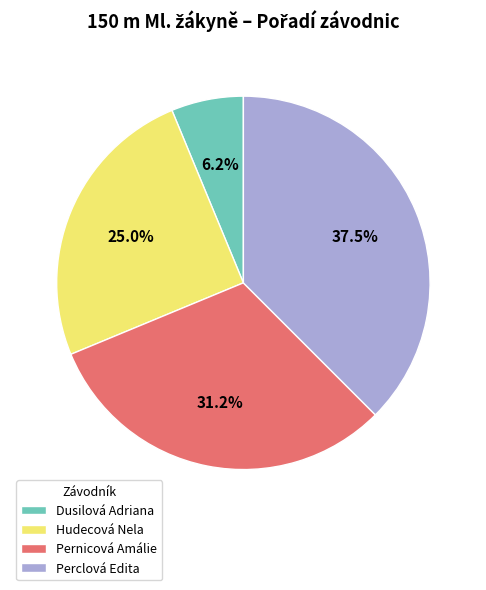

Rank the categories by value from highest to lowest.

Perclová Edita, Pernicová Amálie, Hudecová Nela, Dusilová Adriana